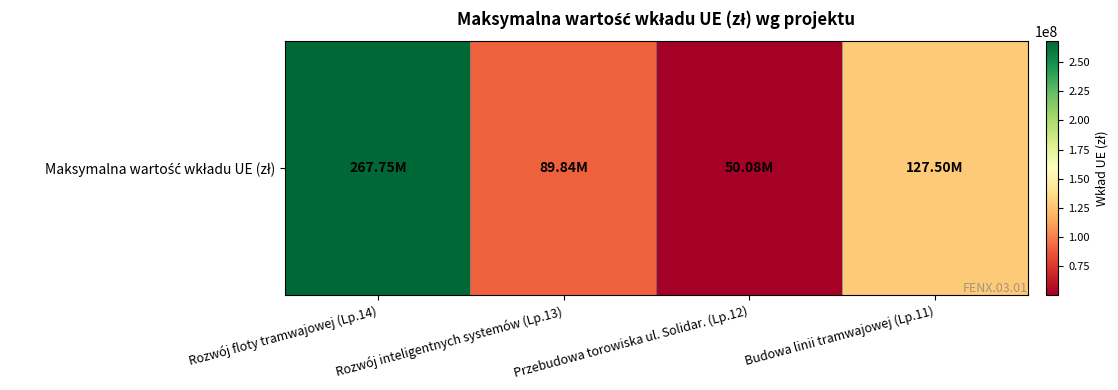

Rank the categories by value from highest to lowest.

Rozwój floty tramwajowej (Lp.14), Budowa linii tramwajowej (Lp.11), Rozwój inteligentnych systemów (Lp.13), Przebudowa torowiska ul. Solidar. (Lp.12)